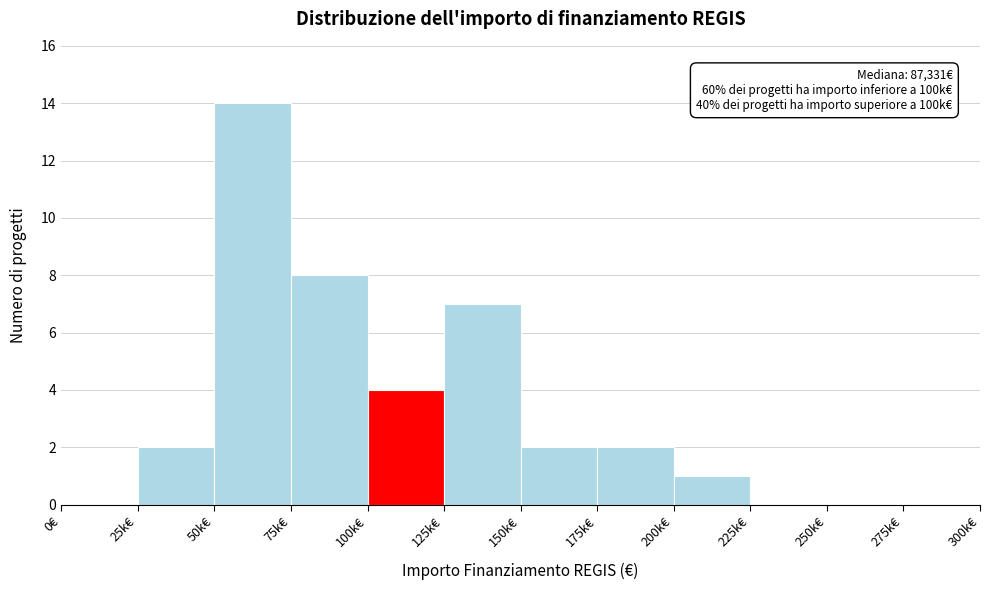

Reading right to left, list all the values displayed in this chart.

275k€=0	250k€=0	225k€=0	200k€=1	175k€=2	150k€=2	125k€=7	100k€=4	75k€=8	50k€=14	25k€=2	0€=0